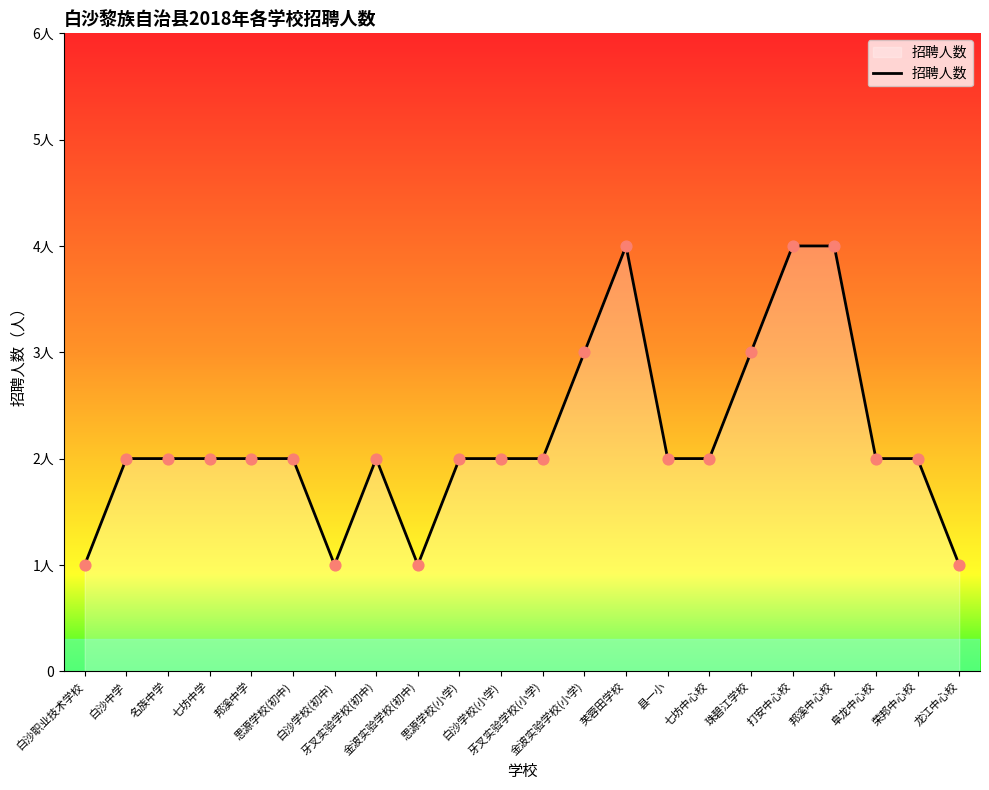

Is this an area chart (filled region under the line)?

Yes